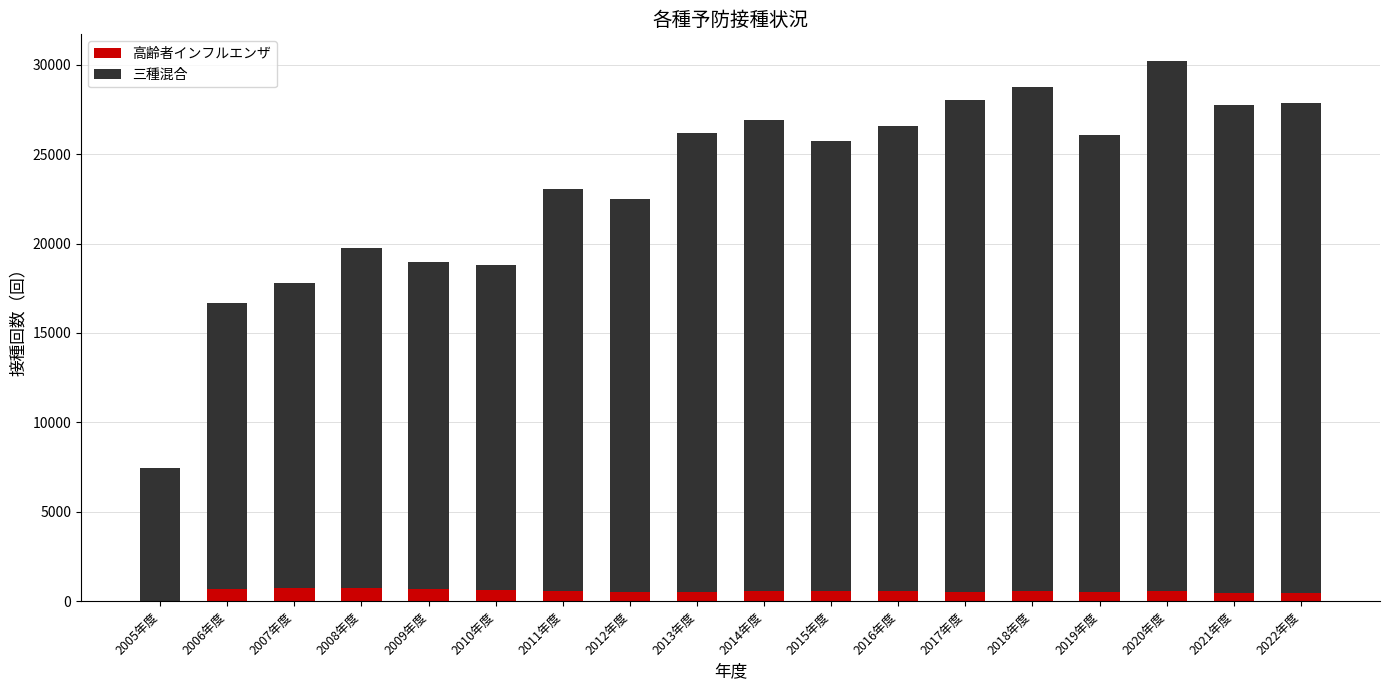

True or false: 高齢者インフルエンザ has a value of 699 at 2006年度.

True